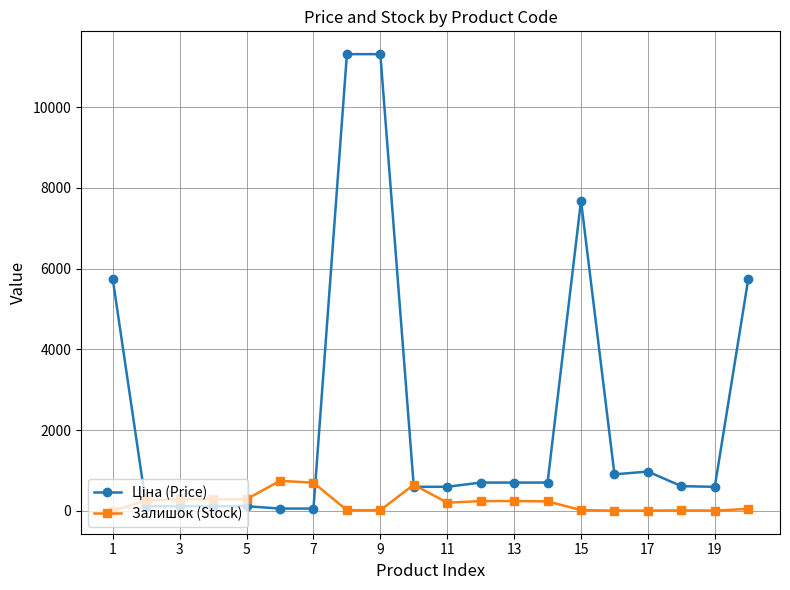

At how many categories does at least one series exceed 3827?

5